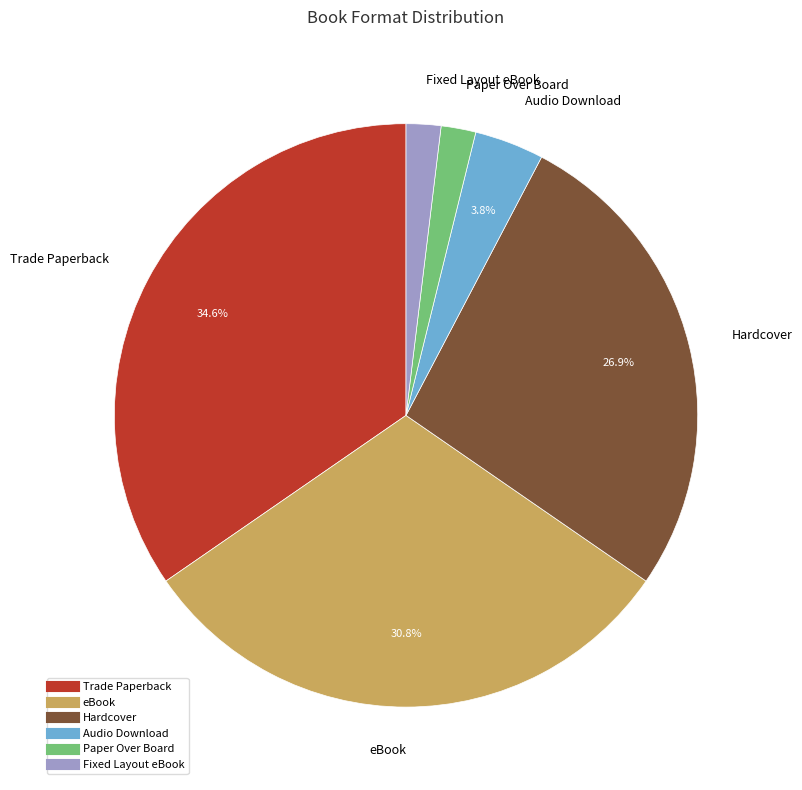

Does any single category account for the majority?

No